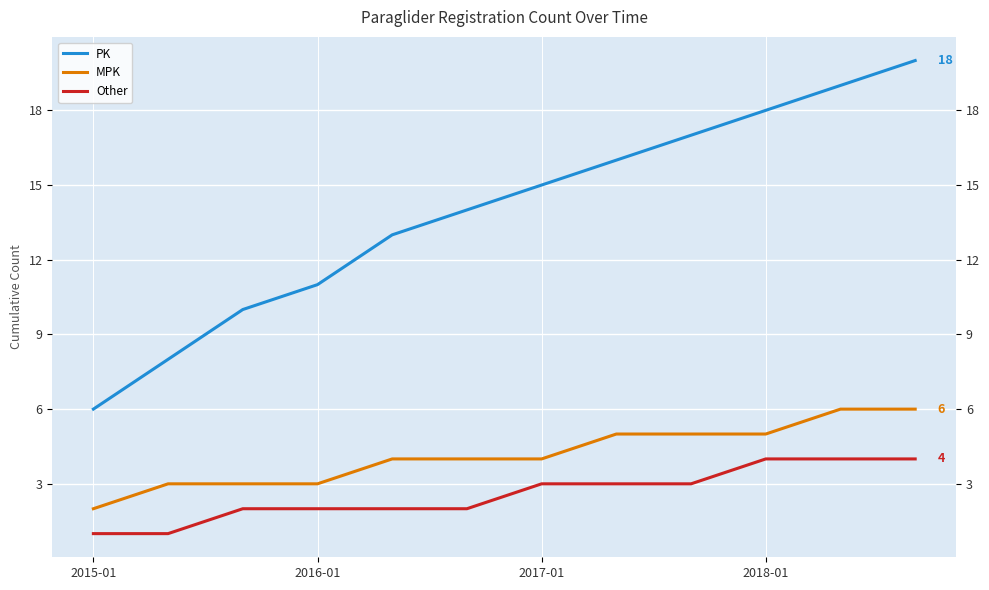

What position from the right is 7?

5